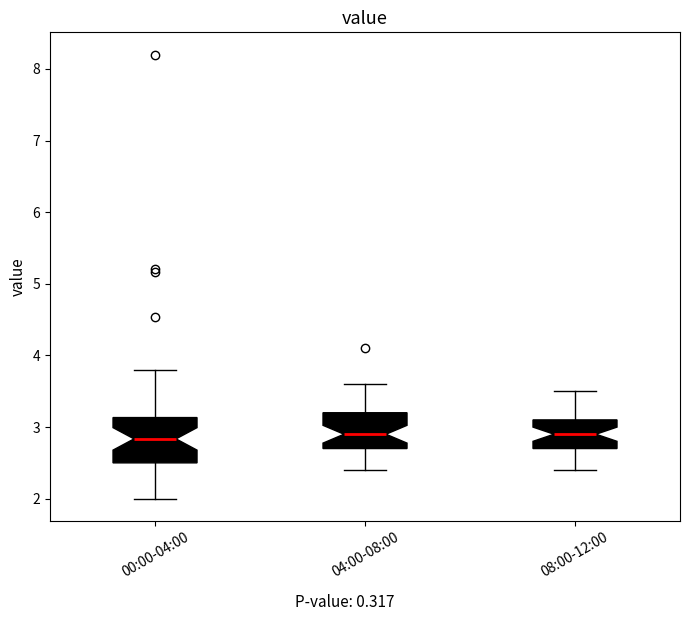

Reading left to right, transcribe this box plot: for each box, give where its median line is, the range the box spans, and where its two whiskers end, as read against the y-axis. The values are not printed on the chart, so give them approximately, as read against the axis.

00:00-04:00: median 2.8, box 2.5 to 3.1, whiskers 2.0 to 3.8
04:00-08:00: median 2.9, box 2.7 to 3.2, whiskers 2.4 to 3.6
08:00-12:00: median 2.9, box 2.7 to 3.1, whiskers 2.4 to 3.5